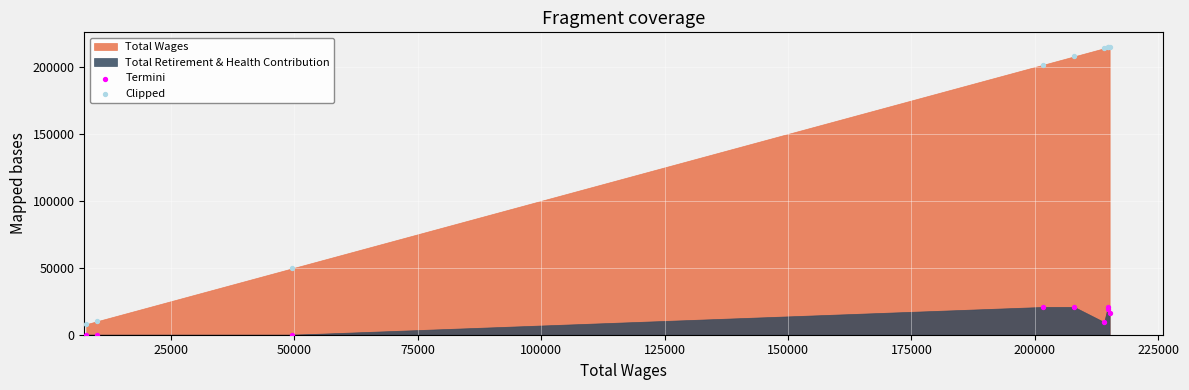

Across all series, what Y value is closest to 107563?

49595.0